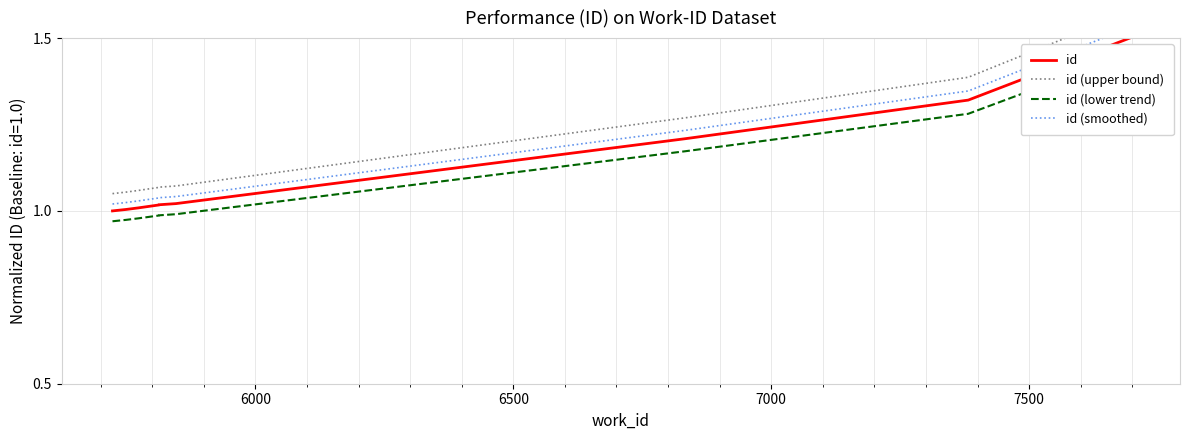

The value of id (smoothed) at 6 is 0.3. True or false?

False